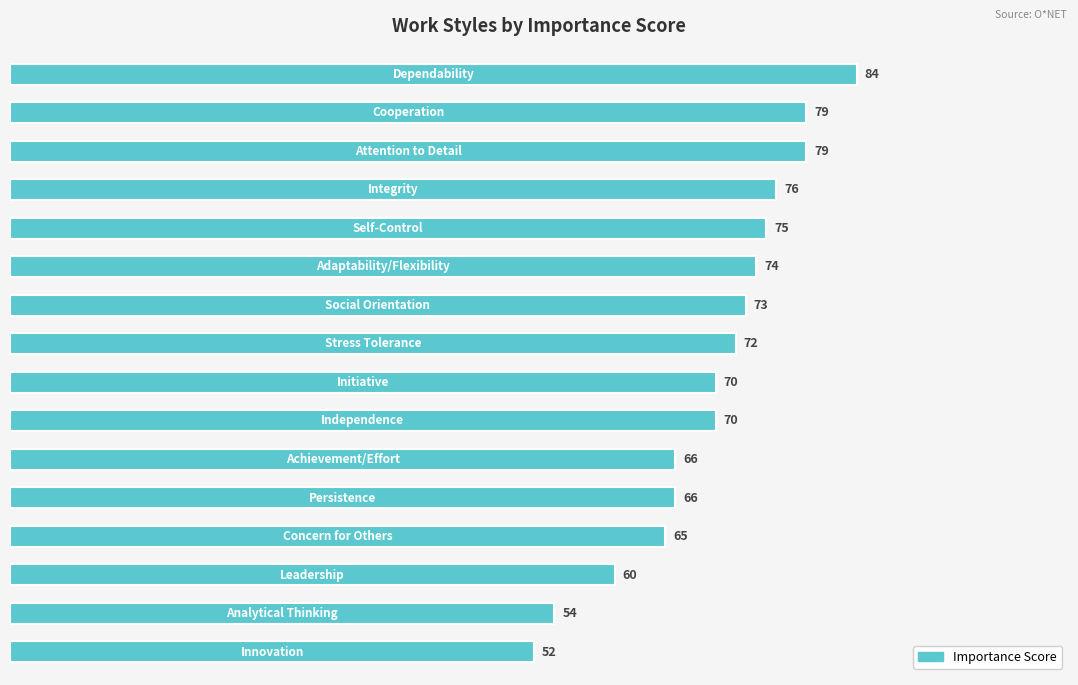

What is the difference between the second highest and minimum values?

27